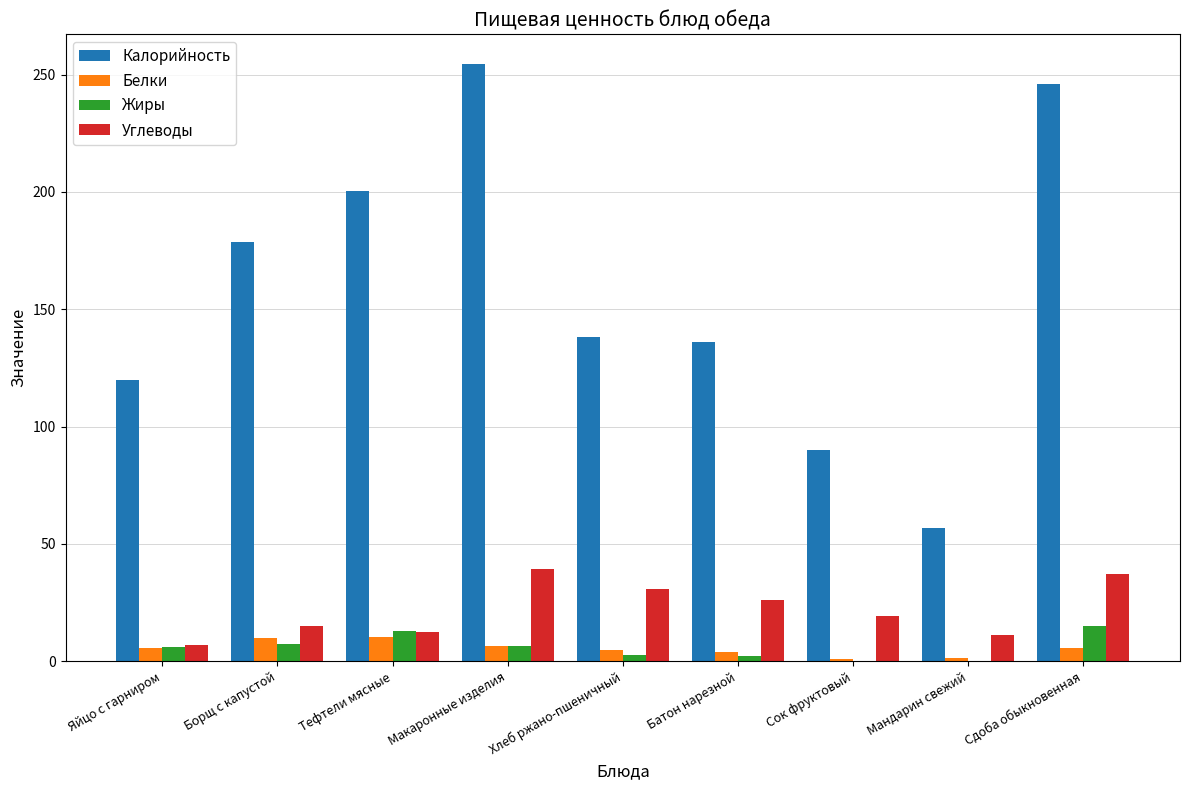

What is the difference between the Углеводы values at Яйцо с гарниром and Сок фруктовый?

12.2